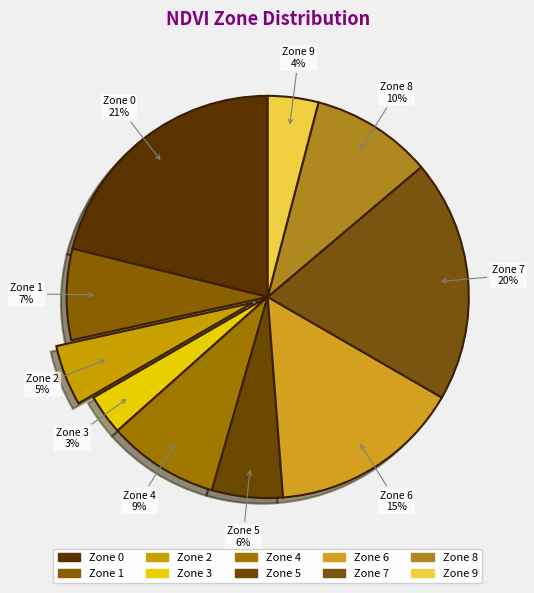

Which category has the biggest portion of the pie?

Zone 0